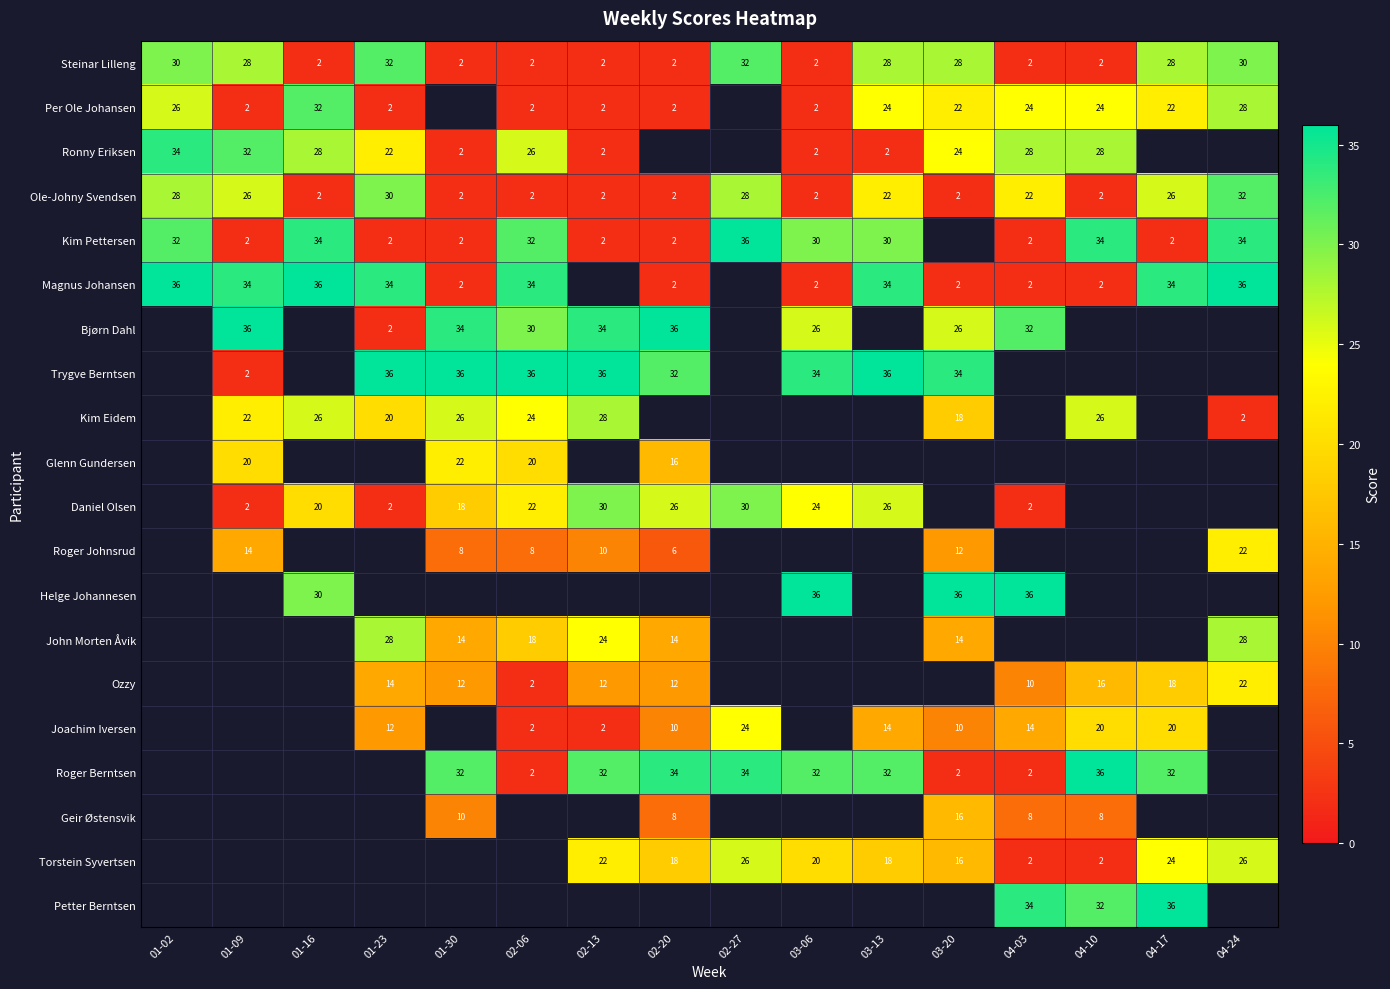

Is the value of Daniel Olsen at 02-13 greater than the value of Roger Berntsen at 03-06?

No